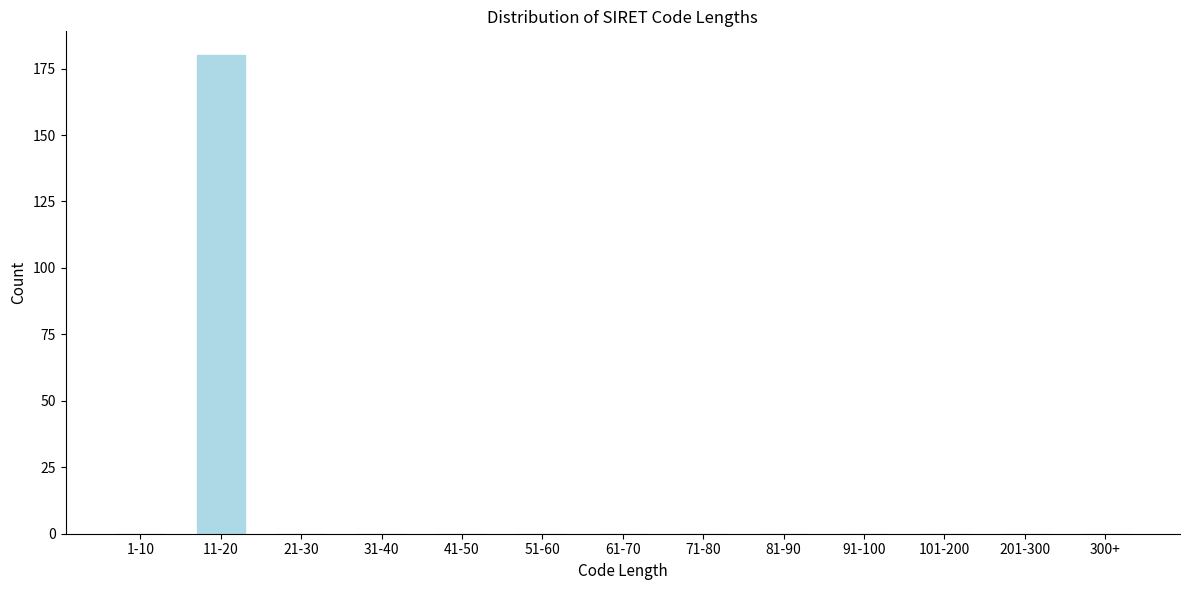

Reading left to right, list all the values displayed in this chart.

1-10=0	11-20=180	21-30=0	31-40=0	41-50=0	51-60=0	61-70=0	71-80=0	81-90=0	91-100=0	101-200=0	201-300=0	300+=0